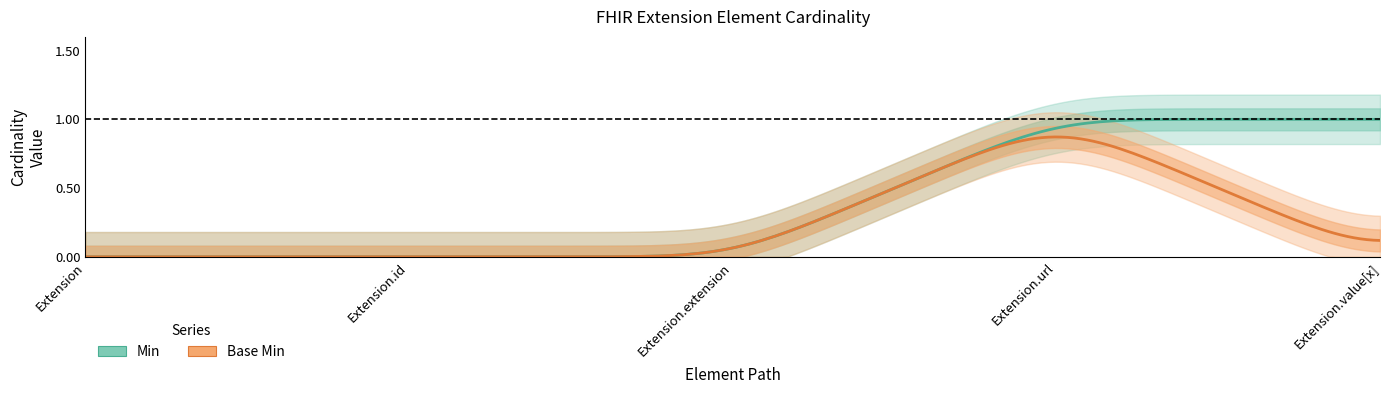

What is the difference between the second highest and second lowest values in the Min series?

1